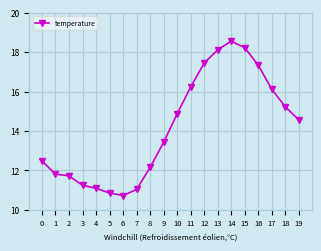

What is the change in value from 7 to 10?

+3.8